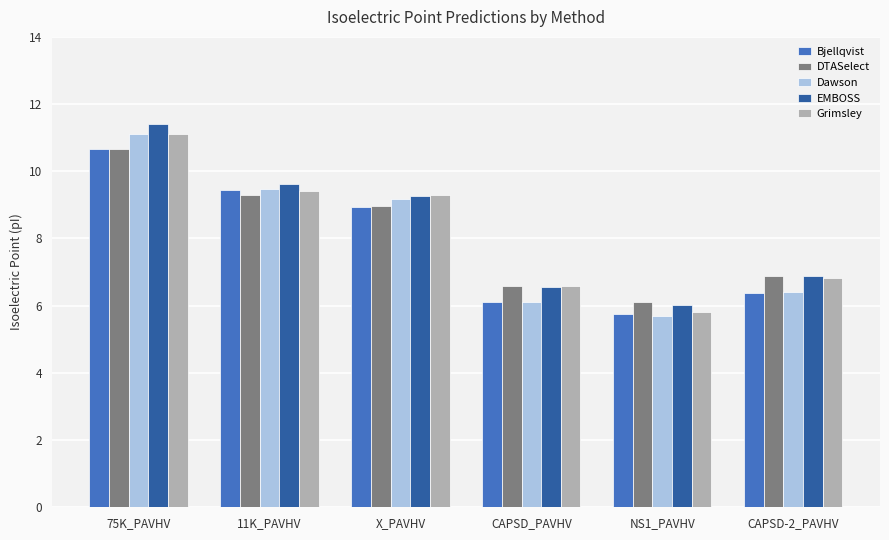

Which series changed the most between X_PAVHV and CAPSD_PAVHV?

Dawson